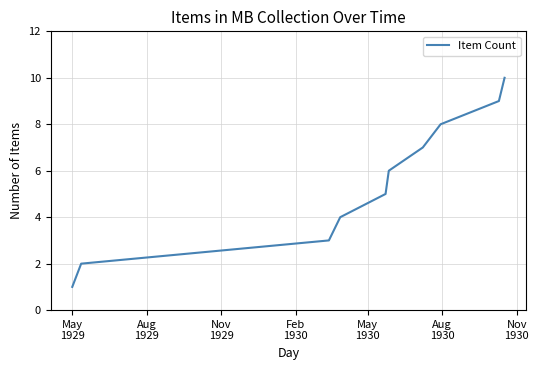

Reading left to right, transcribe all the data shown in this chart.

1	2	3	4	5	6	7	8	9	10